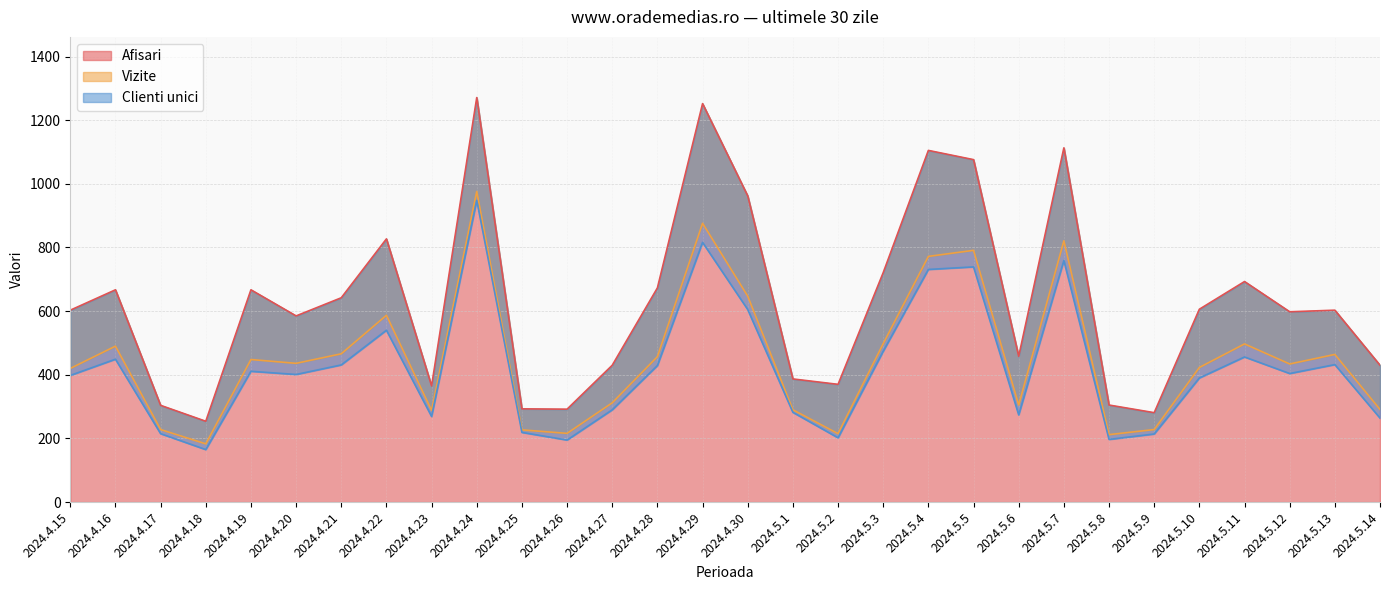

Count the number of data series in this chart.

3